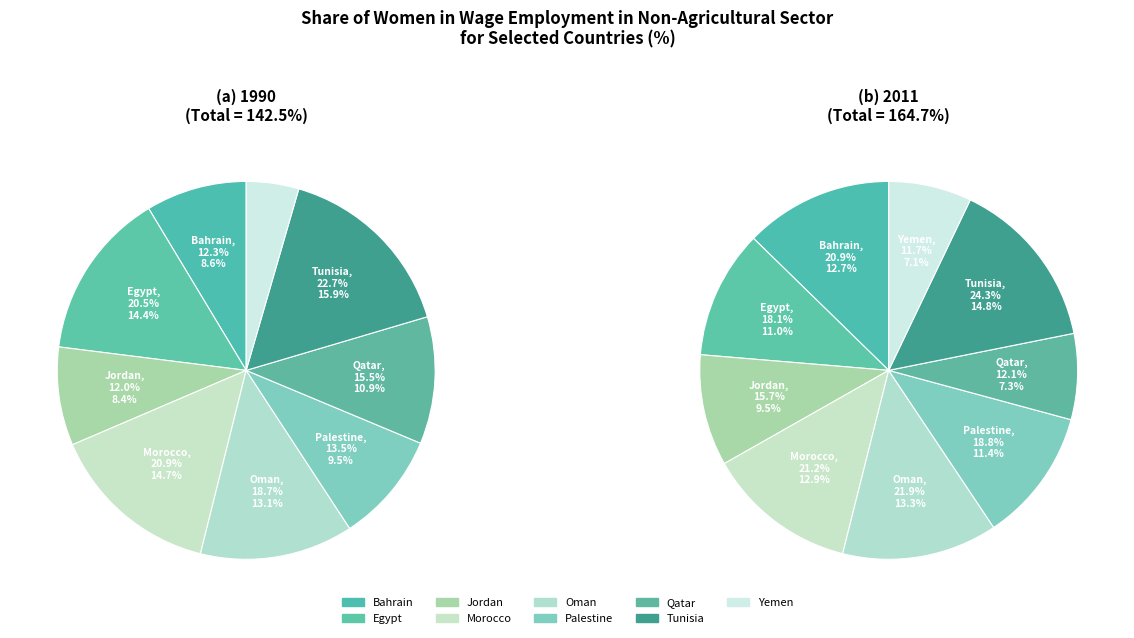

Is there a majority slice in this chart?

No